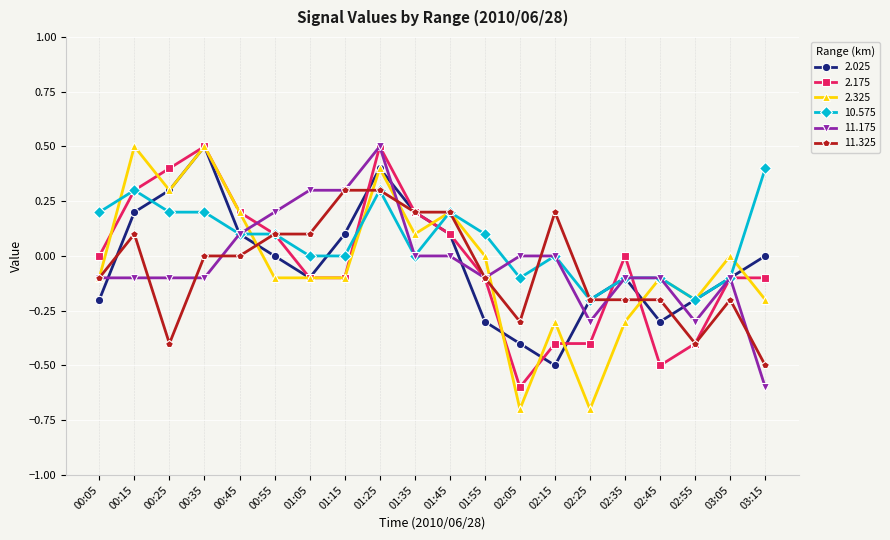

How many data points does each series have?

20